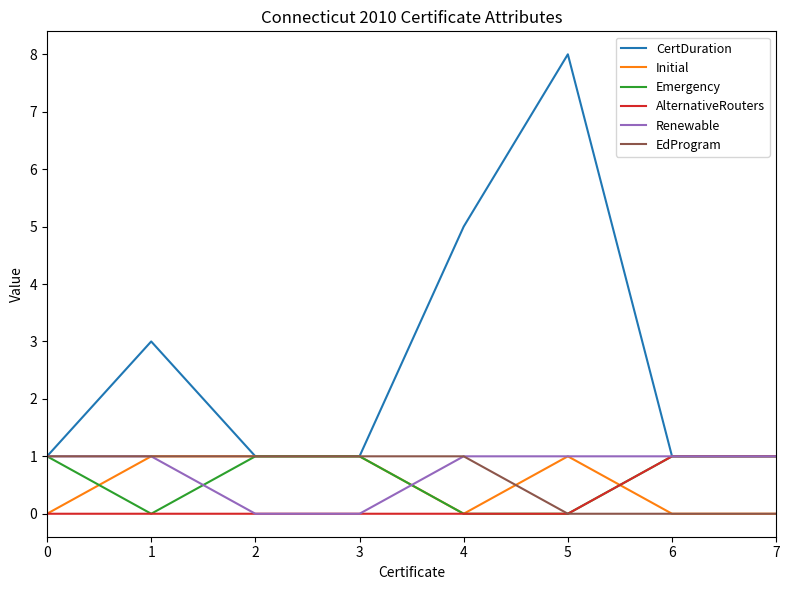

Which category has the highest value across all series?

5